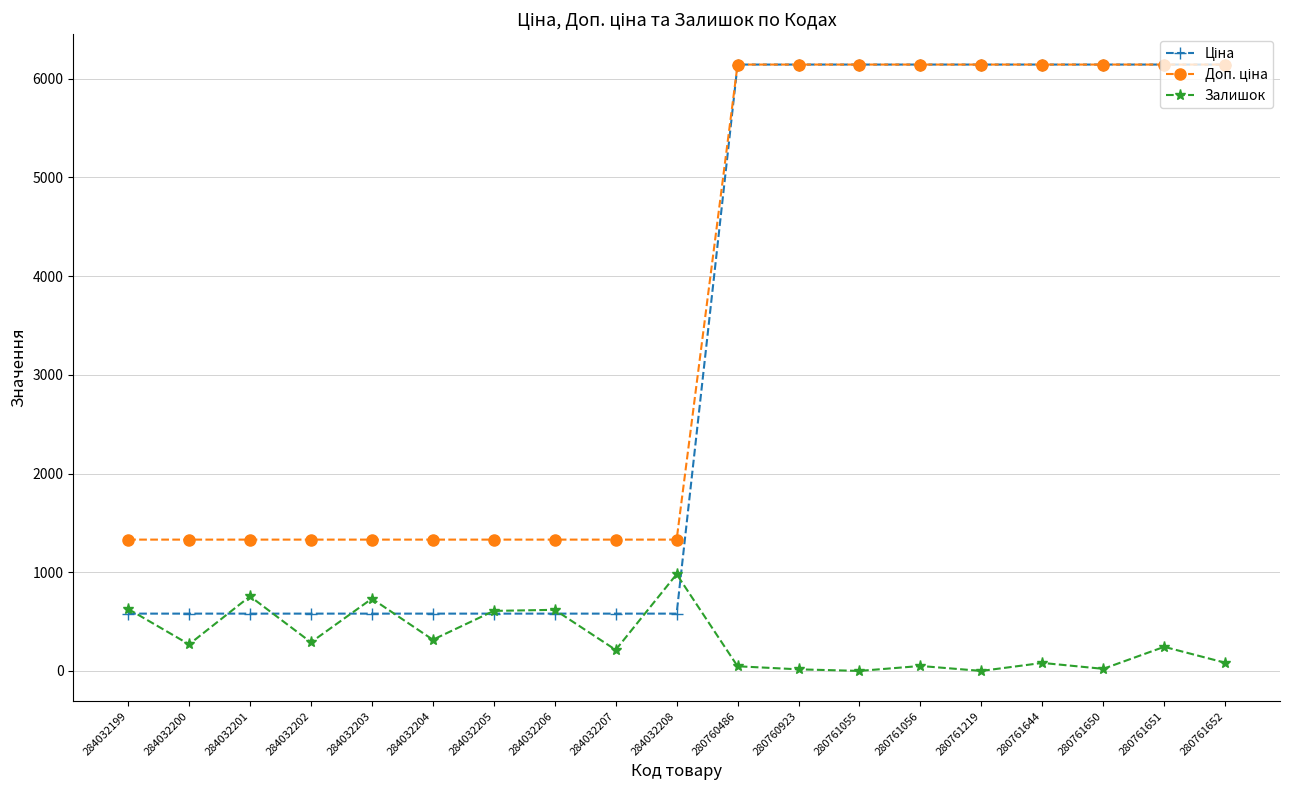

At how many categories does at least one series exceed 1900?

9